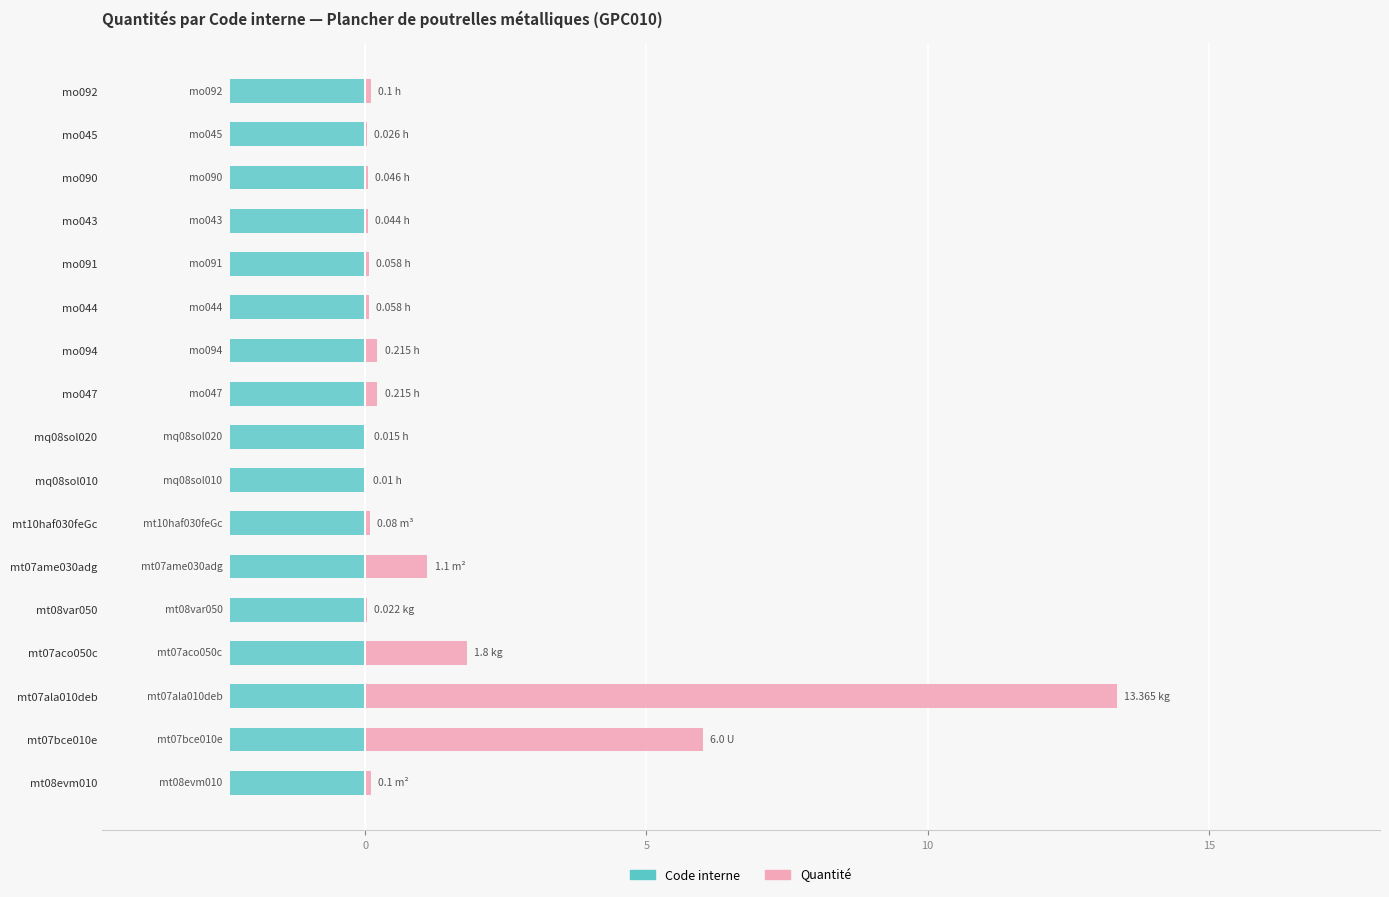

True or false: Code interne (ref) has a value of 0.3 at 6.

False